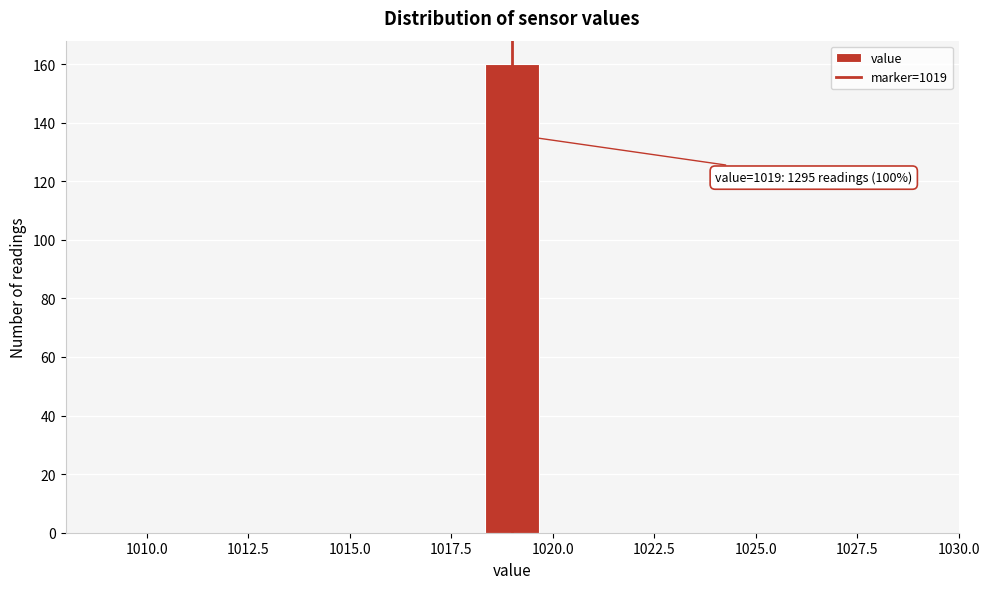

Around what value on the x-axis is the tallest bar? Give the approximate position of its centre, as read against the axis.

1019.0